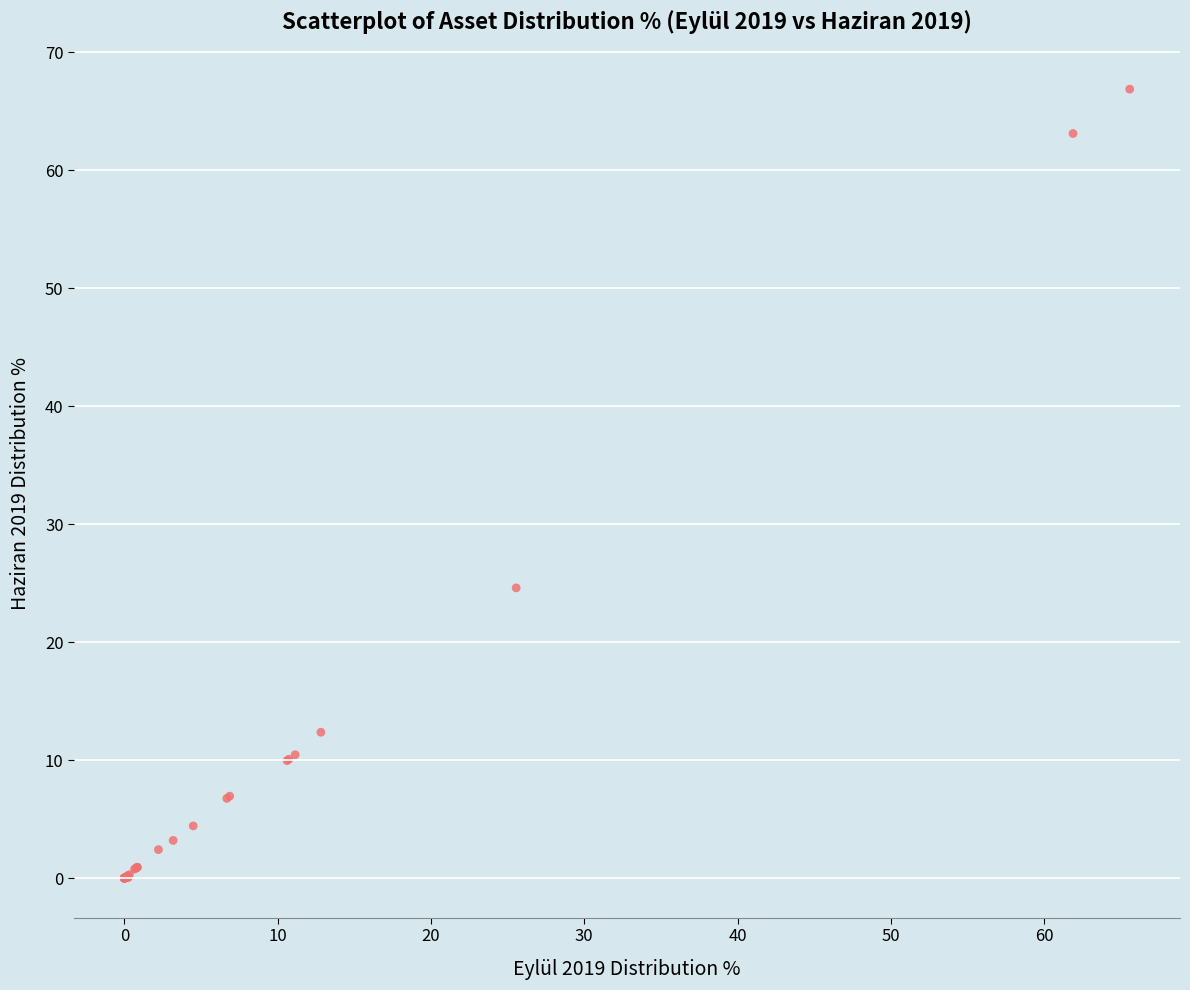

What Y value in the scatter plot is closest to 33?

24.6